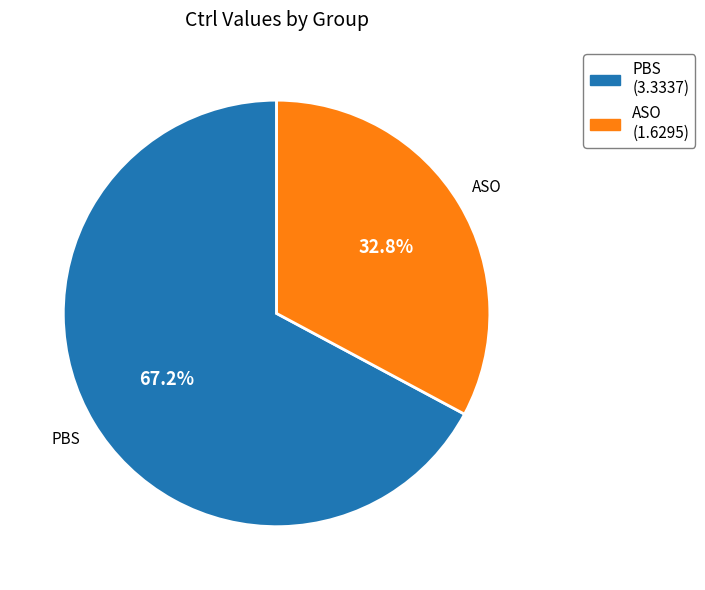

Do ASO and PBS together represent more than half of the pie?

Yes